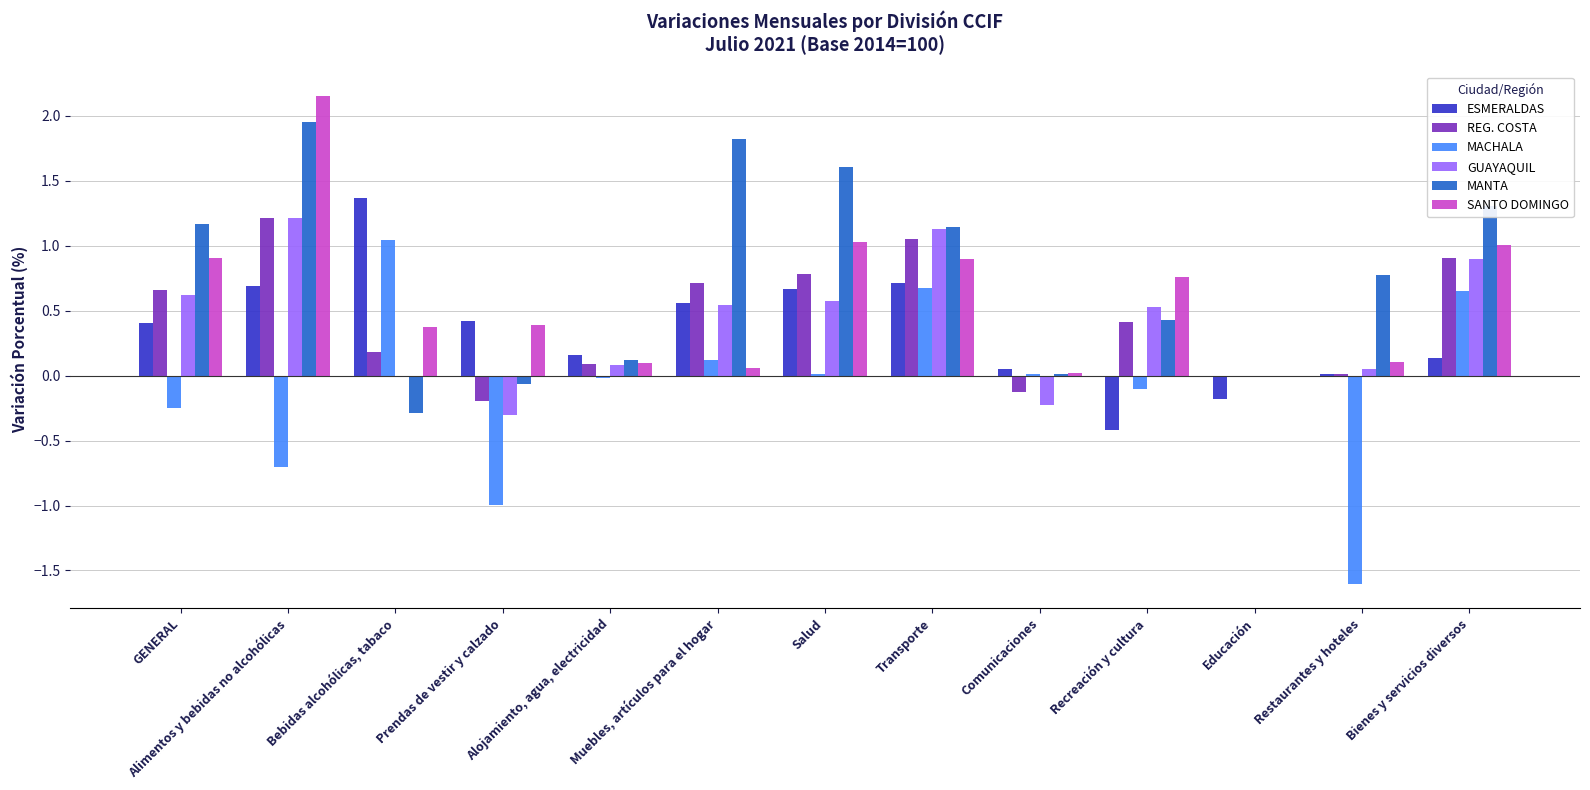

How many series are shown in this chart?

6